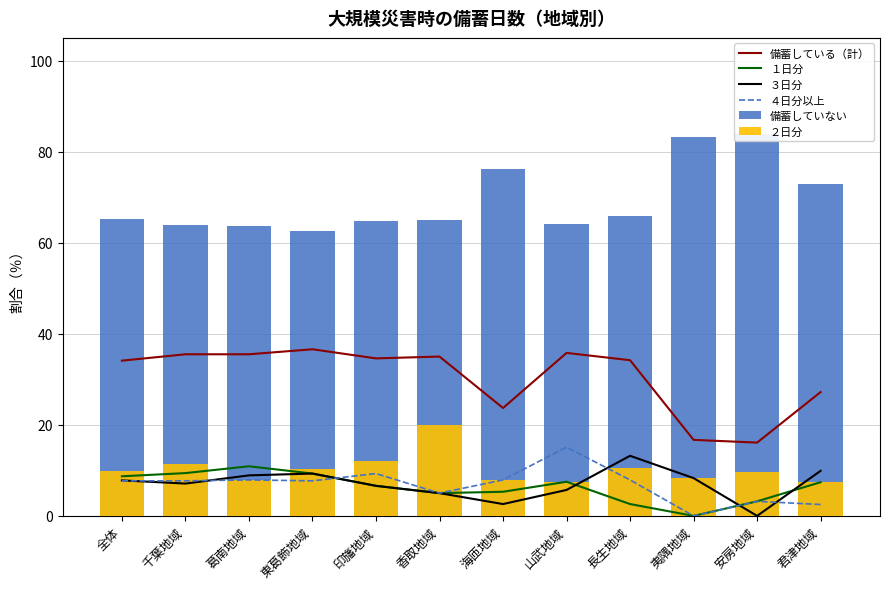

What are all the series names shown in the legend?

備蓄している（計）, １日分, ３日分, ４日分以上, 備蓄していない, ２日分